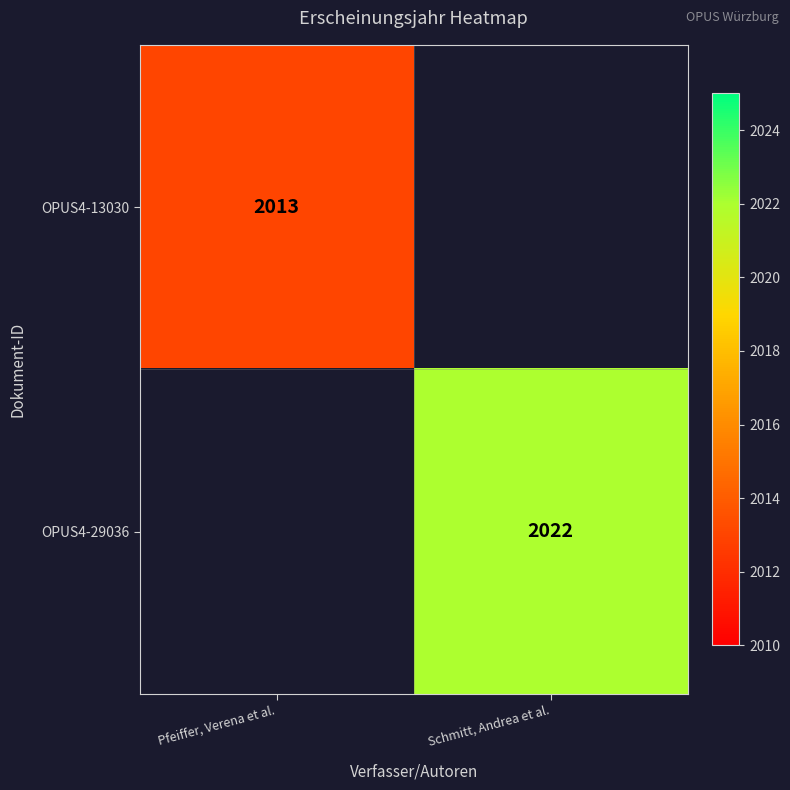

How many series are shown in this chart?

2